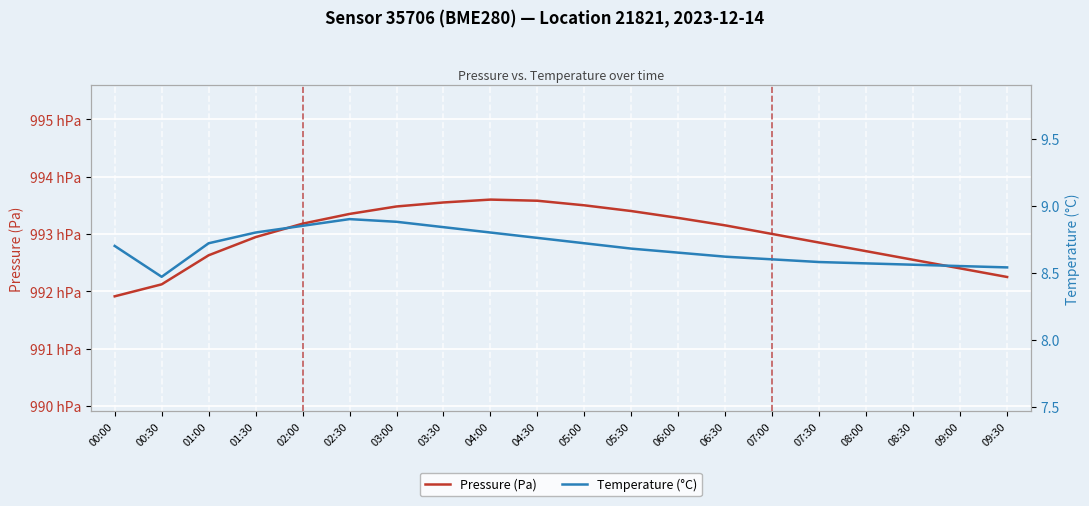

How many Temperature (°C) values are between 8 and 9?

20